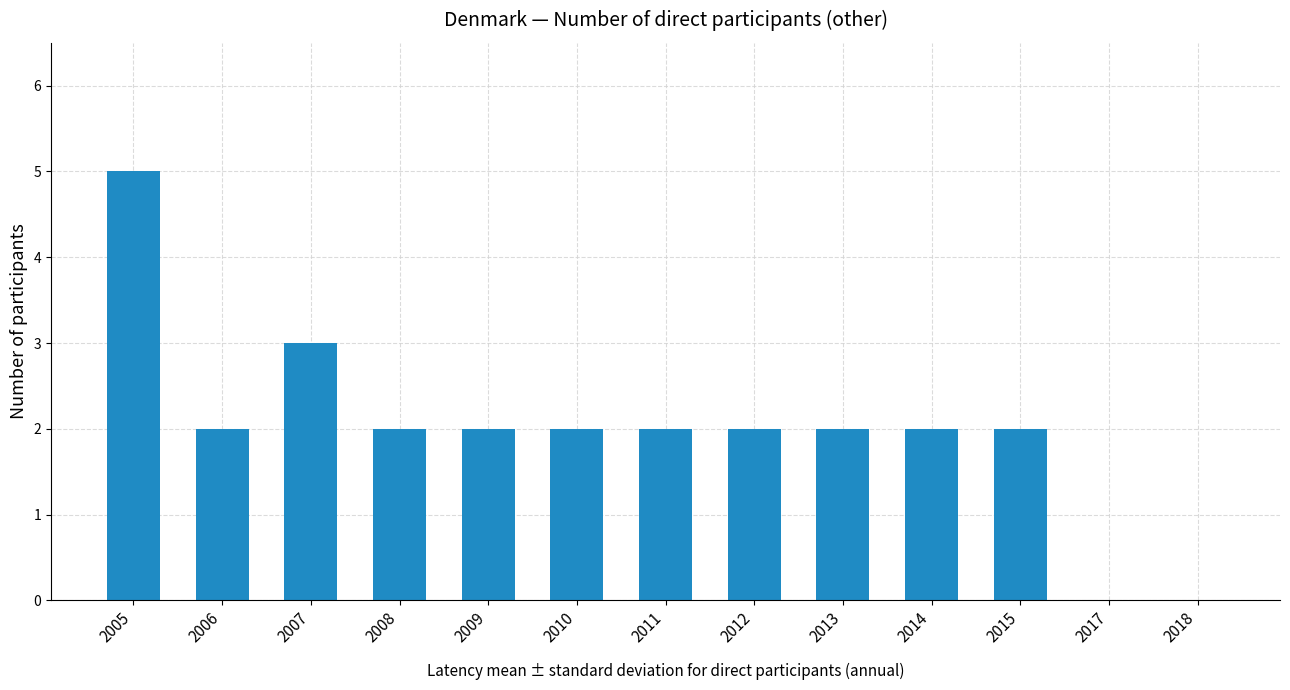

Reading left to right, extract all data points from this chart.

5	2	3	2	2	2	2	2	2	2	2	0	0